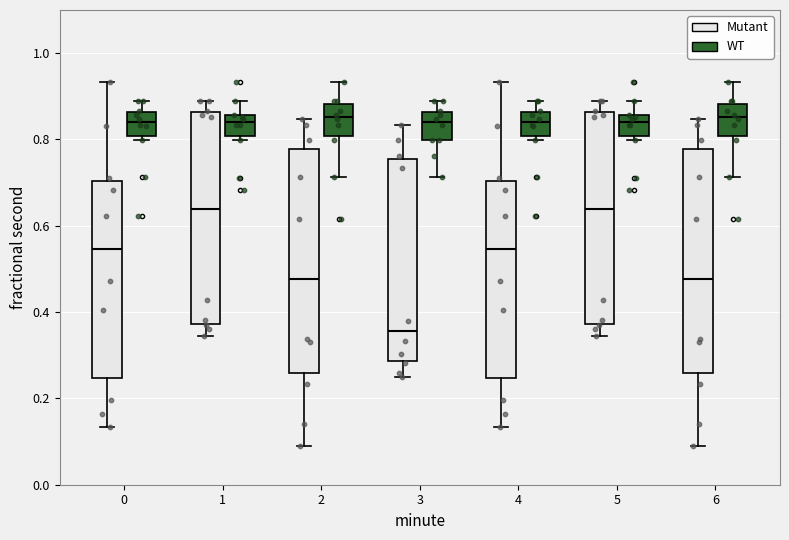

Where does the upper whisker of the box for 3 (Mutant) end on the y-axis? The values are not printed on the chart, so give them approximately, as read against the axis.

0.84